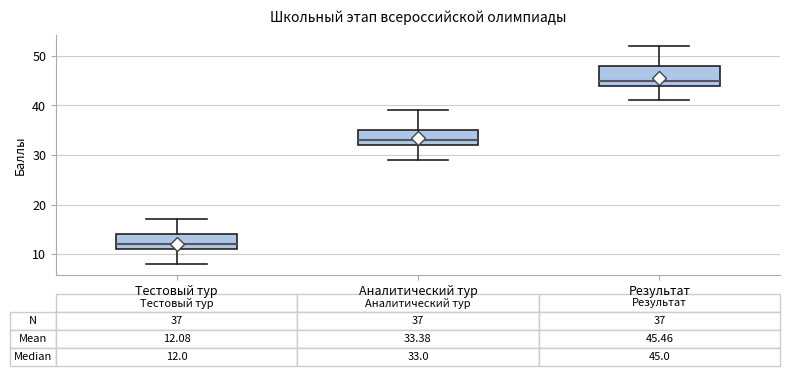

Which box has the highest median line?

Результат